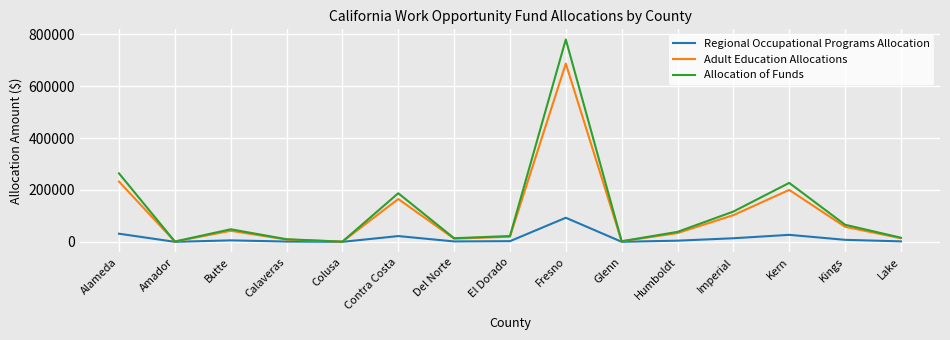

The value of Allocation of Funds at Alameda is 445388.4. True or false?

False